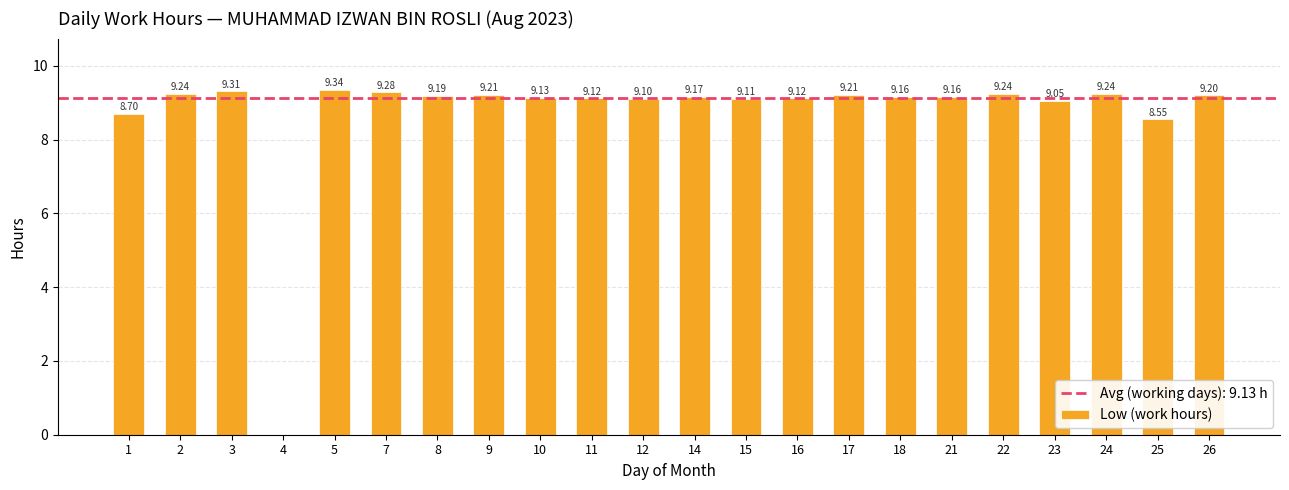

What is the sum of the values at 14 and 8?

18.4